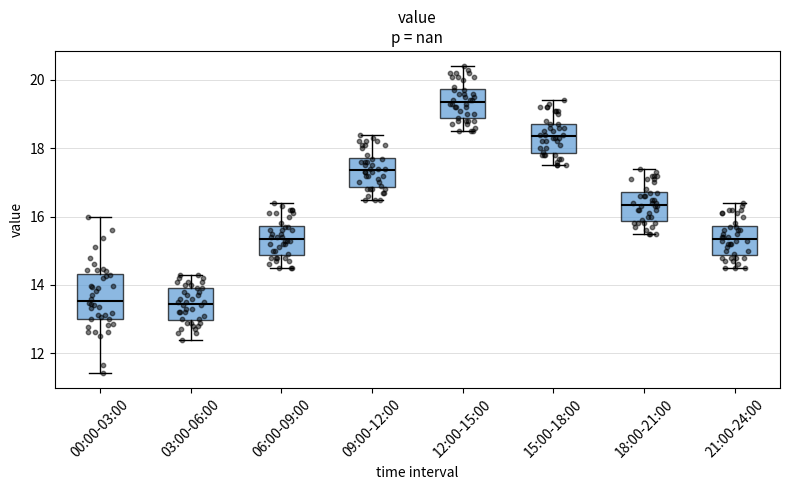

Reading left to right, read every box against the y-axis: the position of its median line, the range the box covers, and the ends of its whiskers. The values are not printed on the chart, so give them approximately, as read against the axis.

00:00-03:00: median 13.6, box 13.0 to 14.4, whiskers 11.4 to 16.0
03:00-06:00: median 13.4, box 13.0 to 14.0, whiskers 12.4 to 14.4
06:00-09:00: median 15.4, box 14.8 to 15.8, whiskers 14.6 to 16.4
09:00-12:00: median 17.4, box 16.8 to 17.8, whiskers 16.6 to 18.4
12:00-15:00: median 19.4, box 18.8 to 19.8, whiskers 18.6 to 20.4
15:00-18:00: median 18.4, box 17.8 to 18.8, whiskers 17.6 to 19.4
18:00-21:00: median 16.4, box 15.8 to 16.8, whiskers 15.6 to 17.4
21:00-24:00: median 15.4, box 14.8 to 15.8, whiskers 14.6 to 16.4